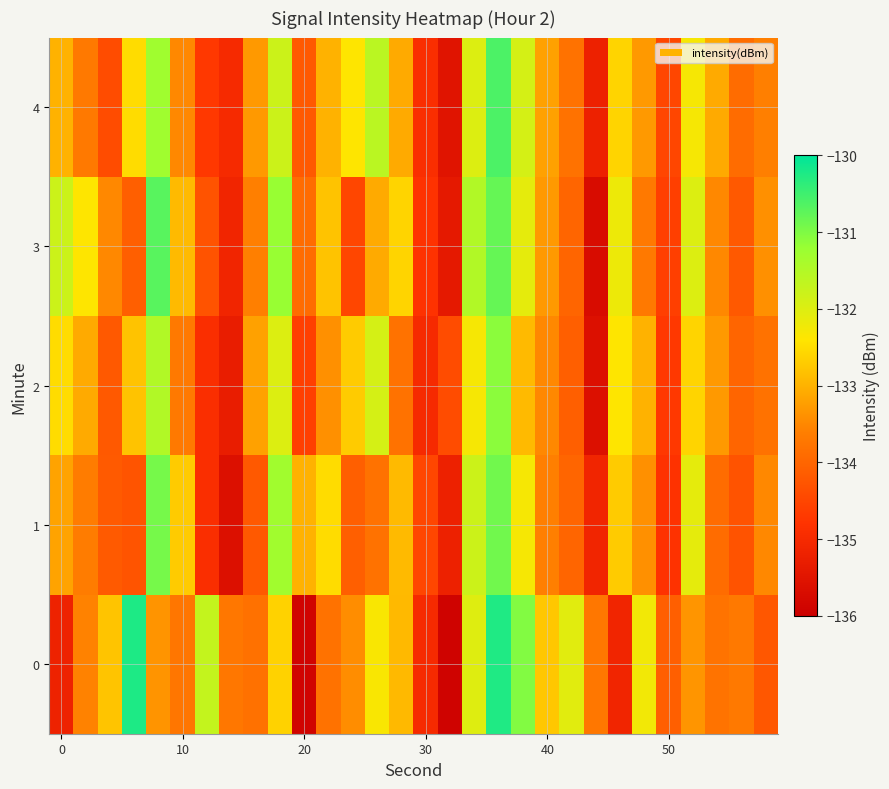

Rank the series by their maximum value, from lowest to highest.

2, 1, 3, 4, 0